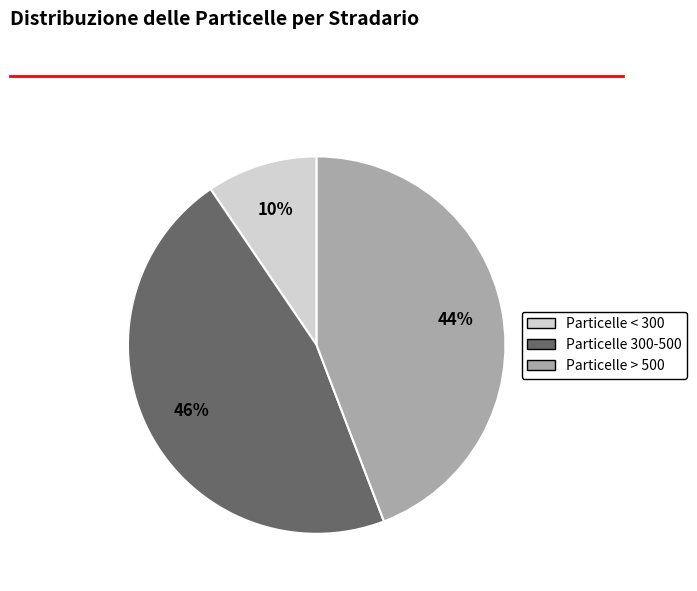

Rank the categories by value from lowest to highest.

Particelle < 300, Particelle > 500, Particelle 300-500